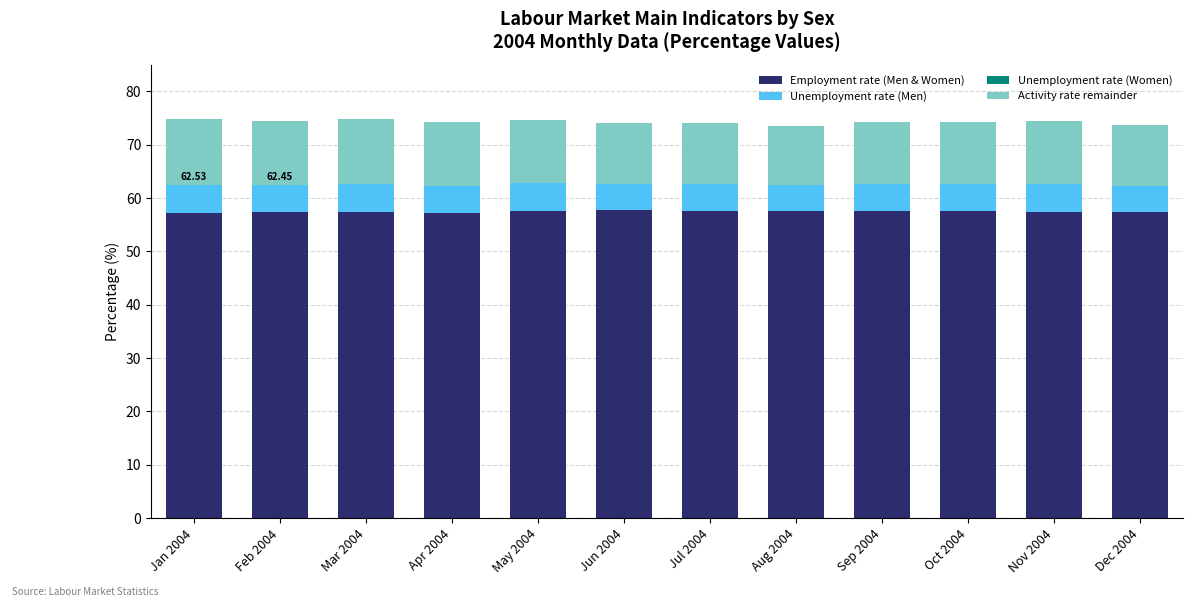

Where is Activity rate remainder nearest to the value -11?

Aug 2004